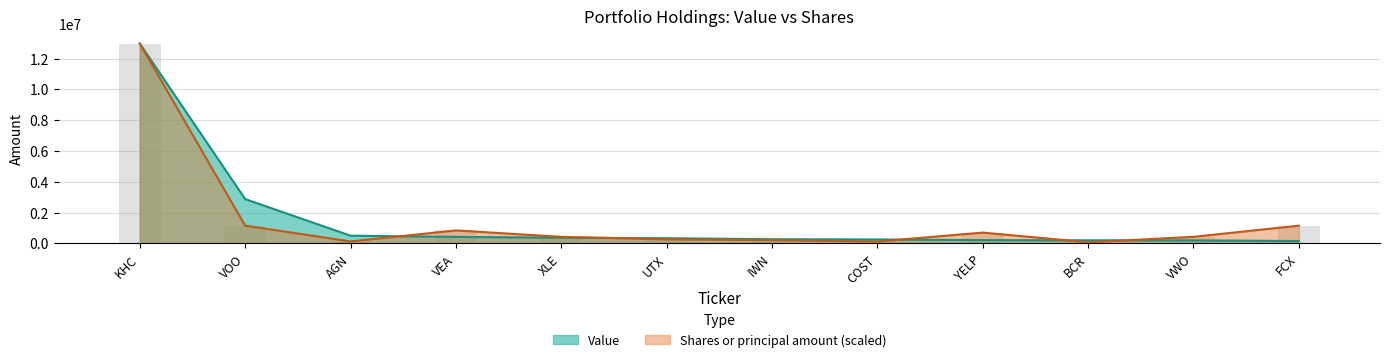

Is the value of Shares or principal amount at IWN greater than the value of Value at IWN?

No